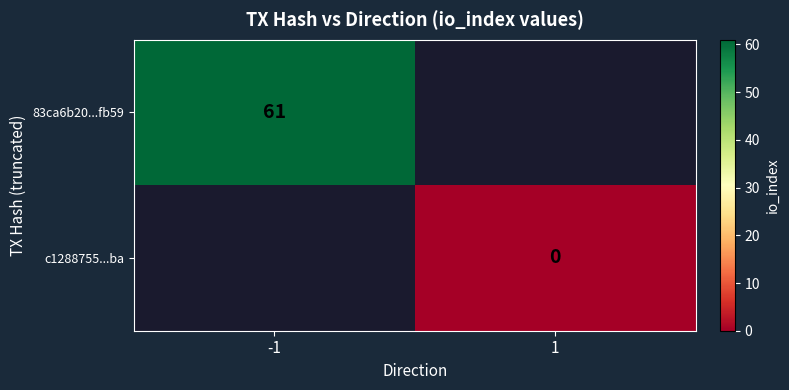

Is it true that 83ca6b20...fb59 equals 61 at -1?

True